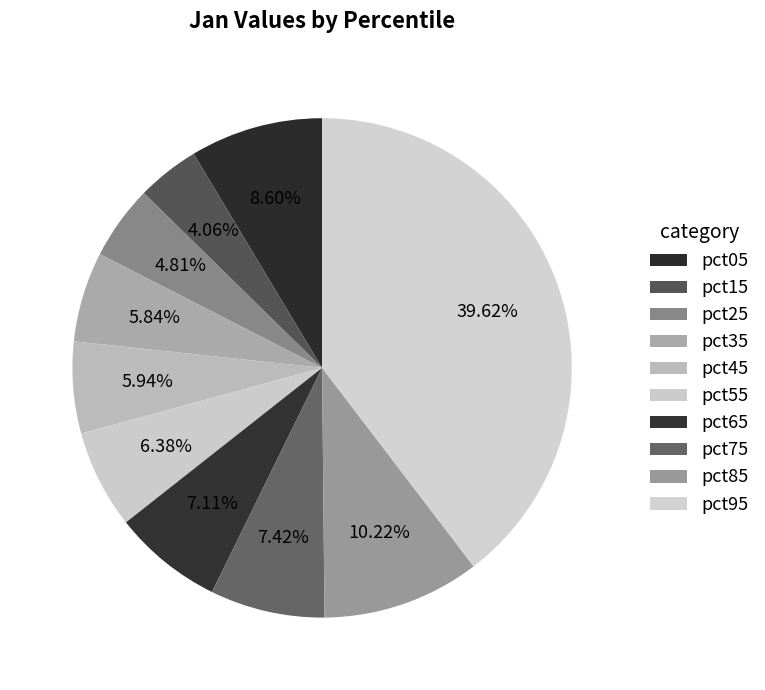

True or false: pct35 accounts for 18% of the total.

False